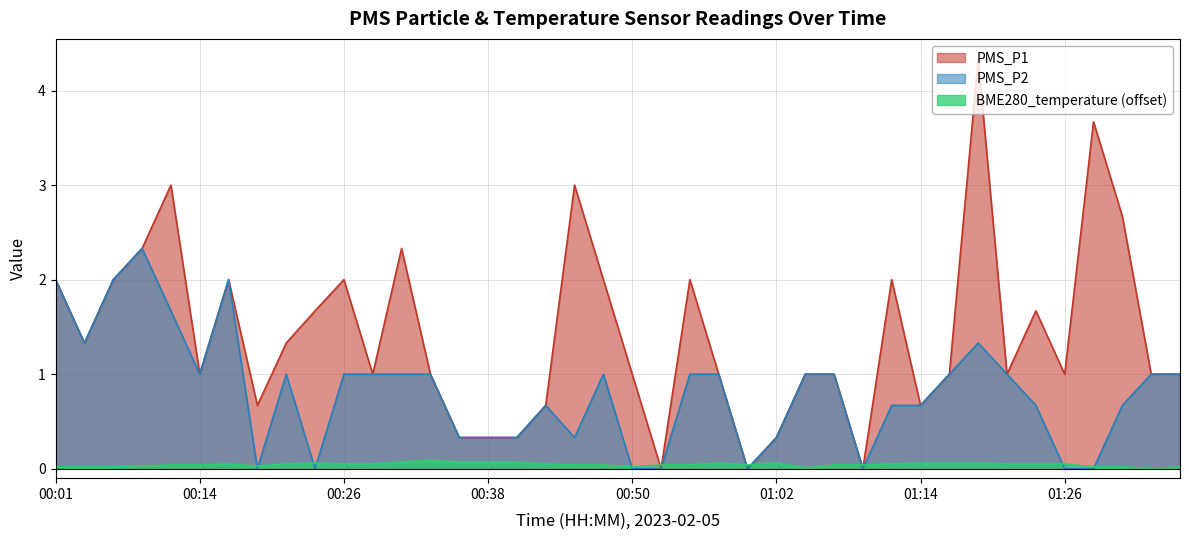

Count the number of categories in the chart.

40